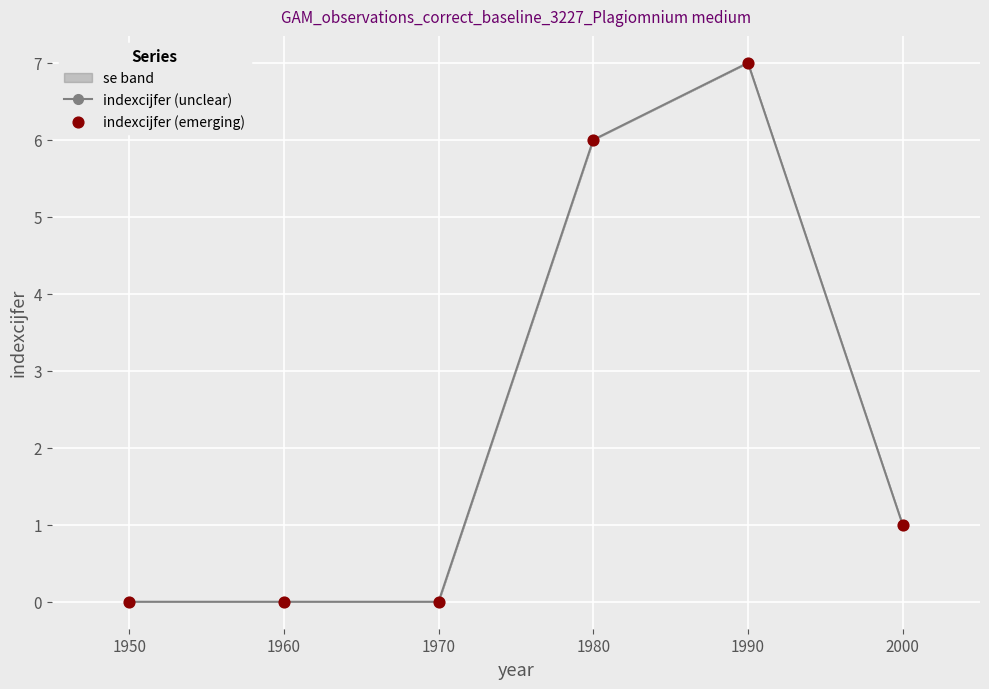

Which series contains the lowest Y value?

indexcijfer (unclear)